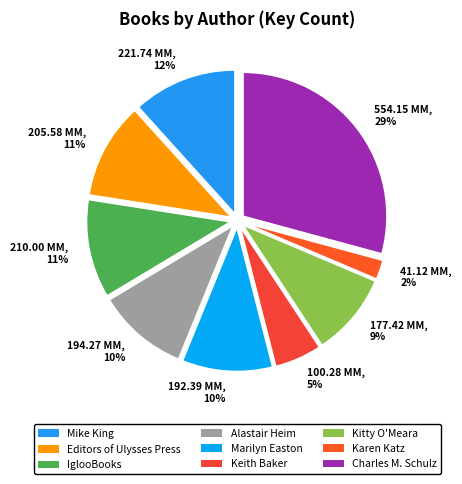

How many segments does this pie chart have?

9